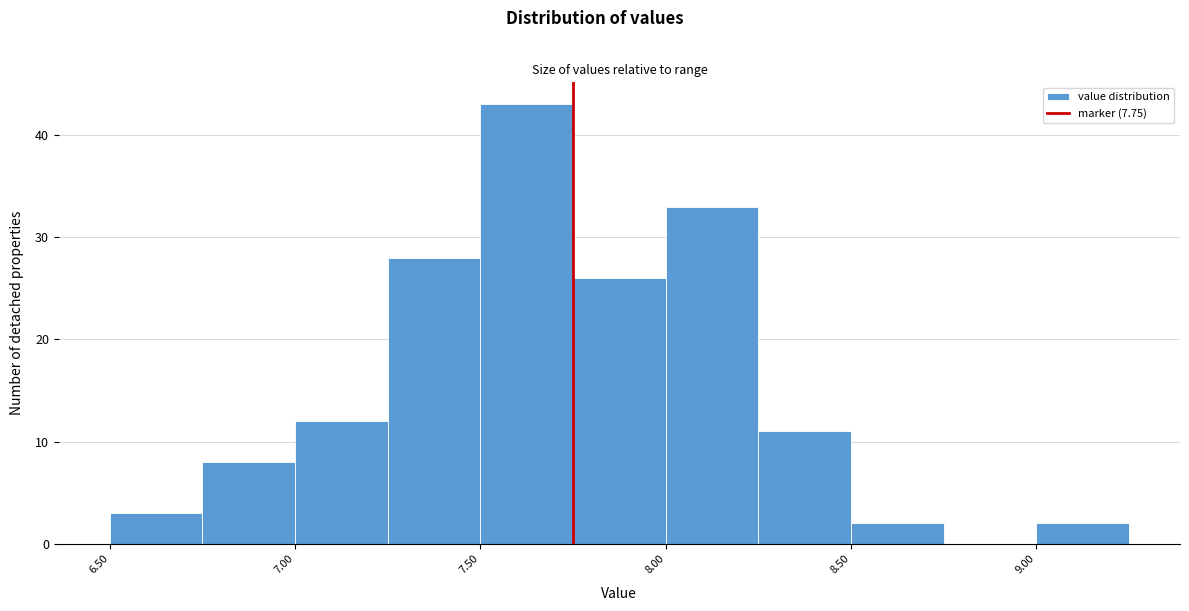

Reading left to right, transcribe this chart: for each bar, give the range it covers on the x-axis and its height. The values are not printed on the chart, so give them approximately, as read against the axis.

6.50 to 6.75: 3
6.75 to 7.00: 8
7.00 to 7.25: 12
7.25 to 7.50: 28
7.50 to 7.75: 43
7.75 to 8.00: 26
8.00 to 8.25: 33
8.25 to 8.50: 11
8.50 to 8.75: 2
8.75 to 9.00: 0
9.00 to 9.25: 2